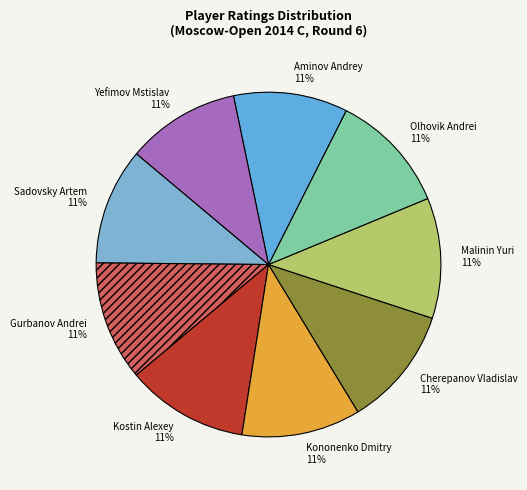

What is the ratio of the value at Sadovsky Artem to the value at Aminov Andrey?

1.0